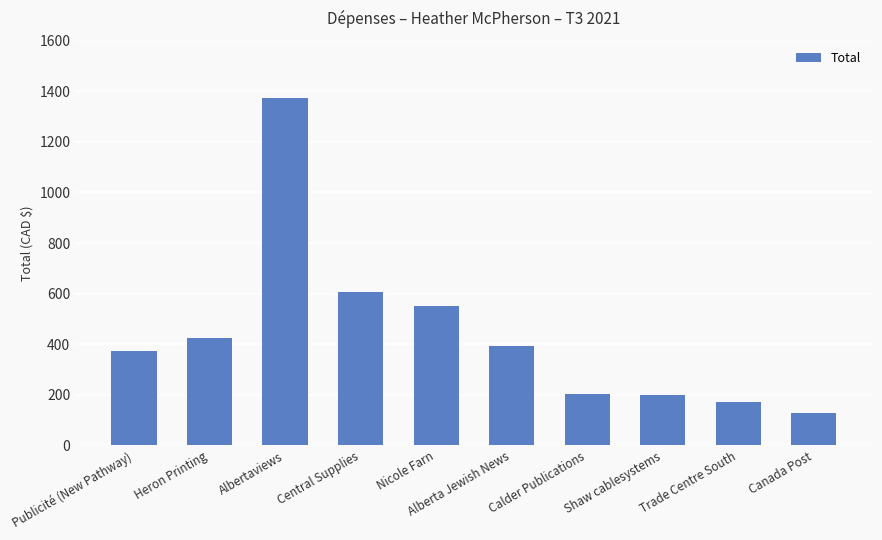

What is the difference between the second highest and minimum values?

479.0